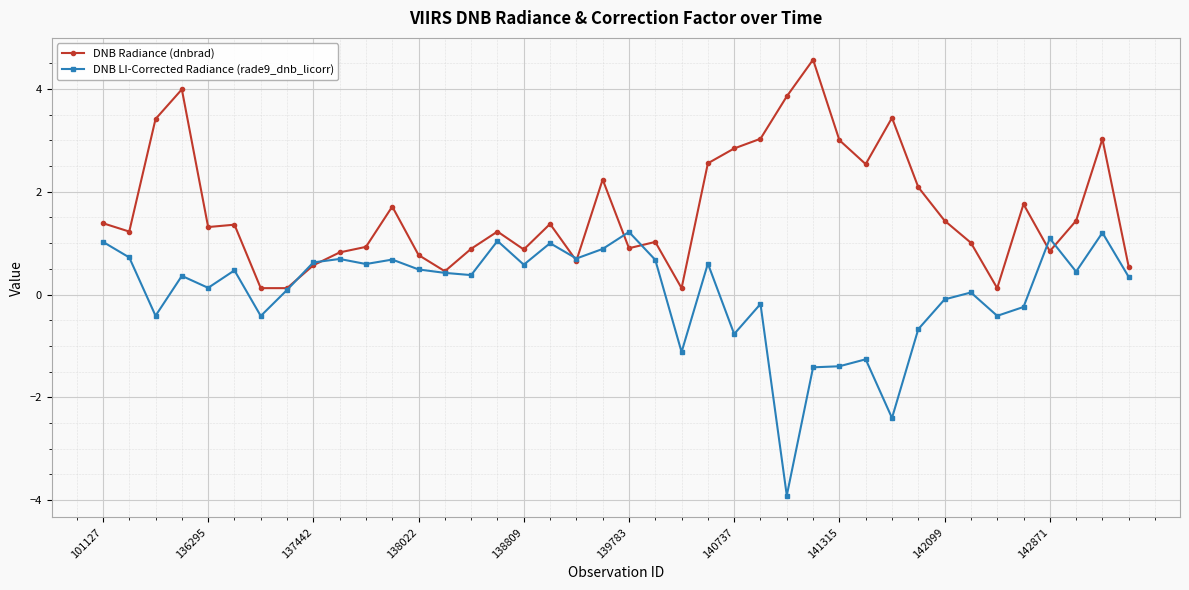

What is the difference between the maximum and minimum values in the DNB Radiance (dnbrad) series?

4.4